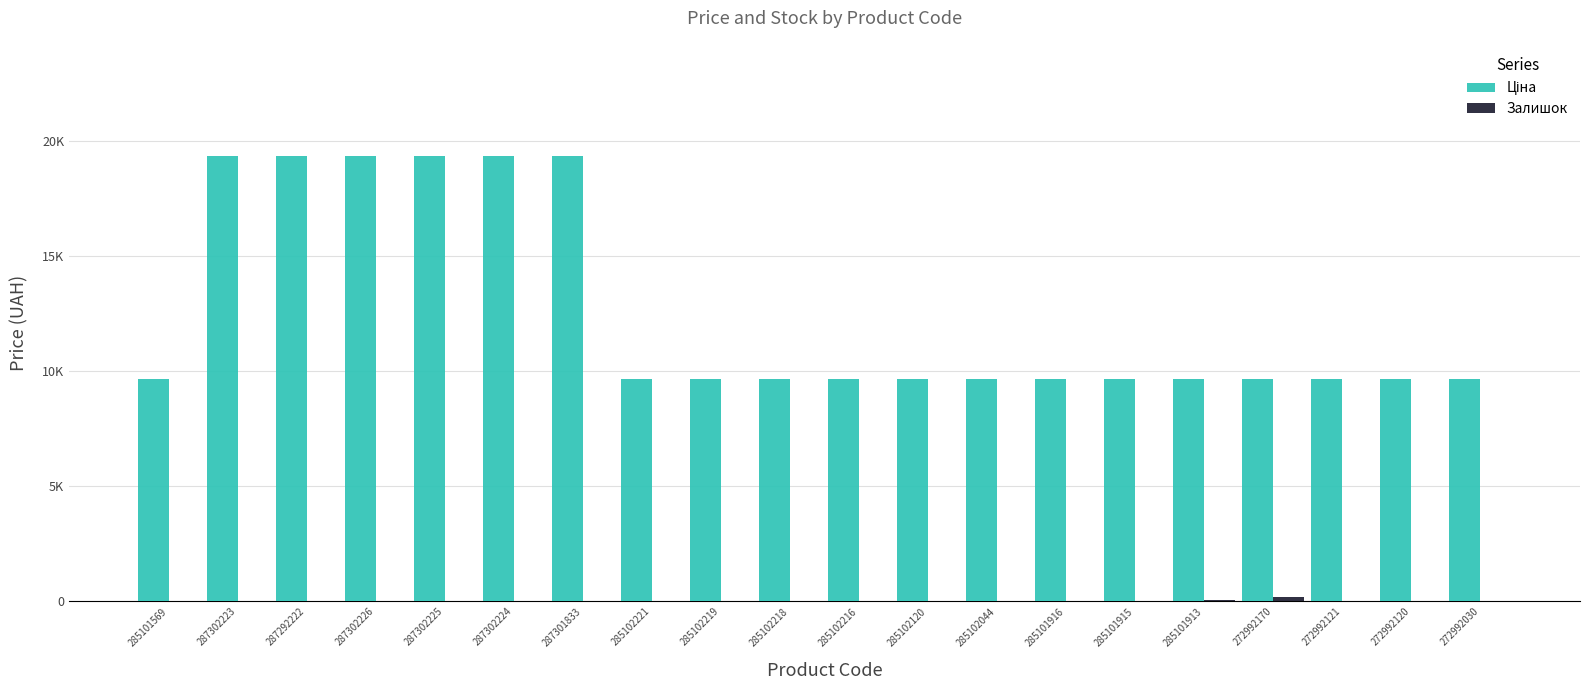

Reading right to left, list all the values displayed in this chart.

Ціна: 9664.7	9664.7	9664.7	9664.7	9664.7	9664.7	9664.7	9664.7	9664.7	9664.7	9664.7	9664.7	9664.7	19343.1	19343.1	19343.1	19343.1	19343.1	19343.1	9664.7
Залишок: 0.0	1.0	14.0	197.0	59.0	0.0	36.0	2.0	7.0	0.0	0.0	14.0	15.0	0.0	8.0	7.0	8.0	6.0	8.0	17.0